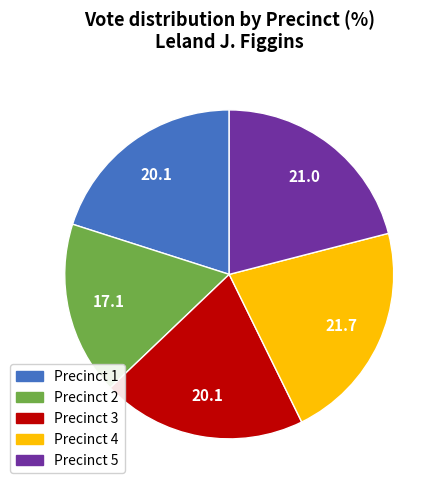

Does any single category account for the majority?

No